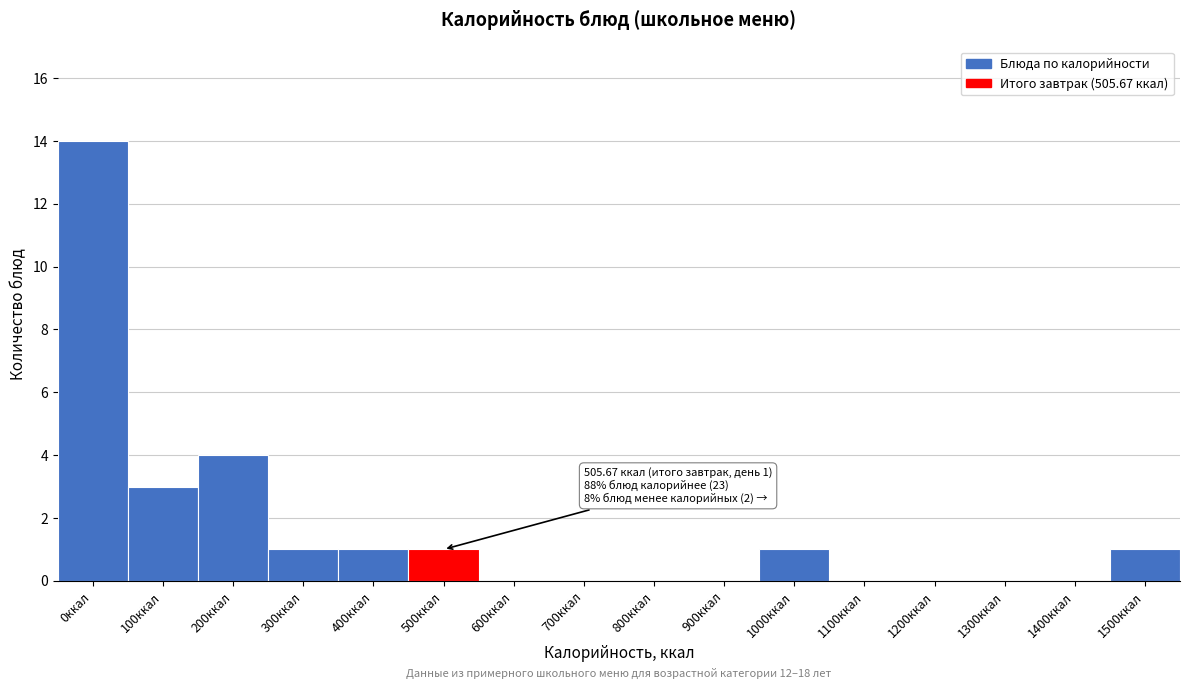

Reading right to left, transcribe all the data shown in this chart.

1500ккал=1	1400ккал=0	1300ккал=0	1200ккал=0	1100ккал=0	1000ккал=1	900ккал=0	800ккал=0	700ккал=0	600ккал=0	500ккал=1	400ккал=1	300ккал=1	200ккал=4	100ккал=3	0ккал=14